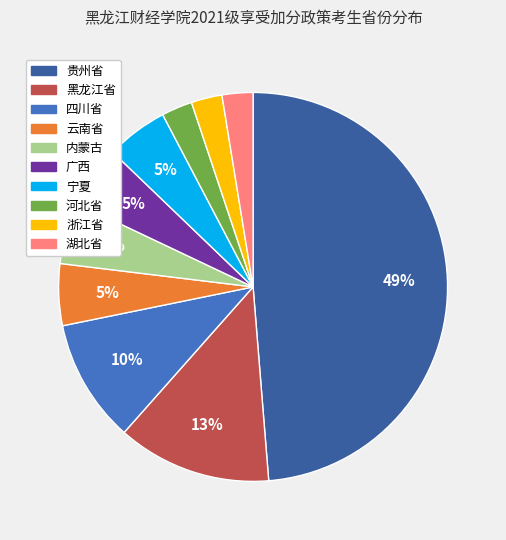

Is there a majority slice in this chart?

No